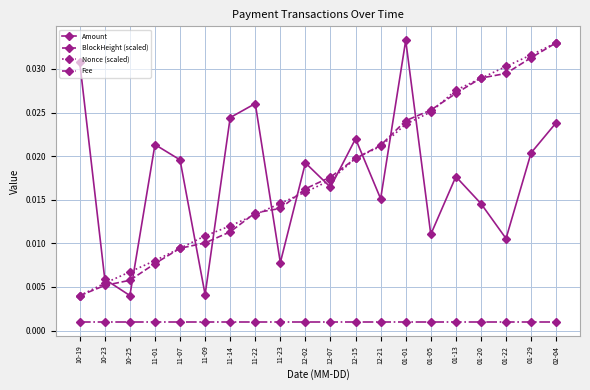

Where is the first local maximum for Amount?

11-01